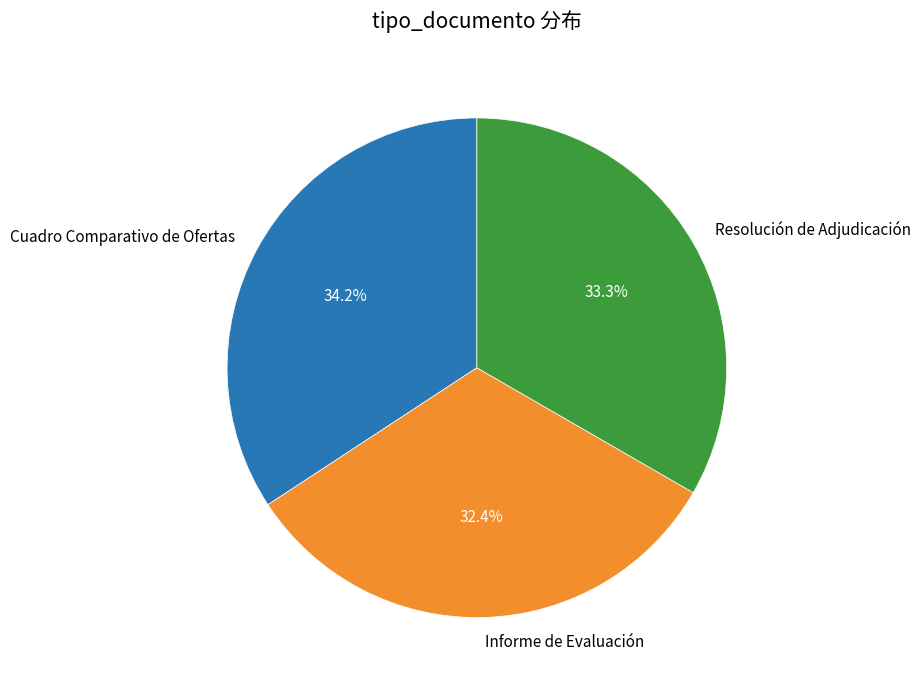

Which slice is the smallest?

Informe de Evaluación